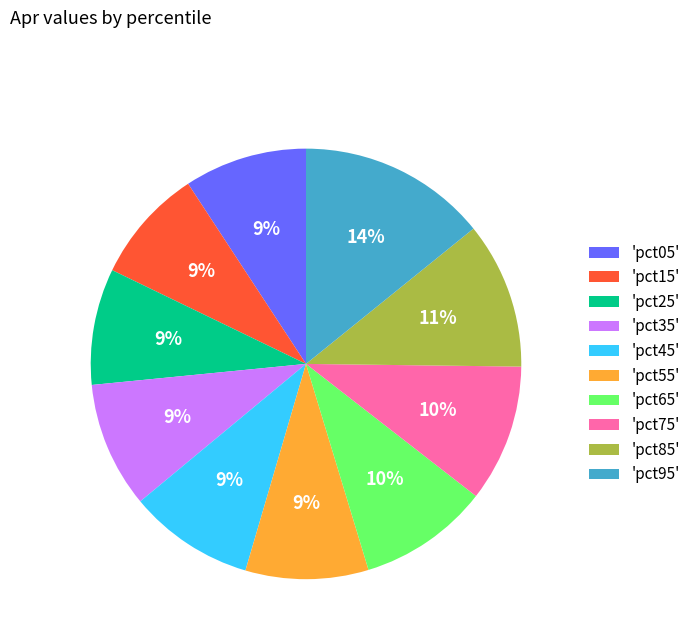

Count the number of slices in the pie.

10